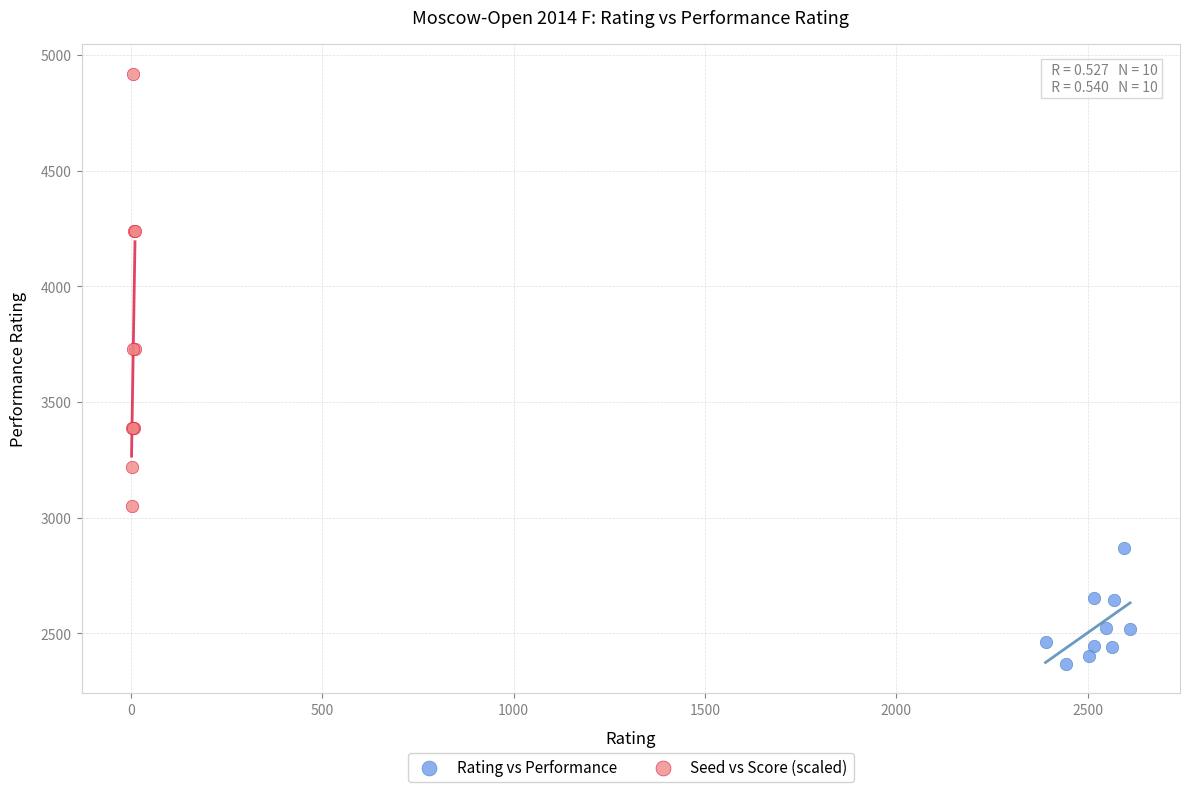

Which series reaches the maximum Y coordinate?

Seed vs Score (scaled)